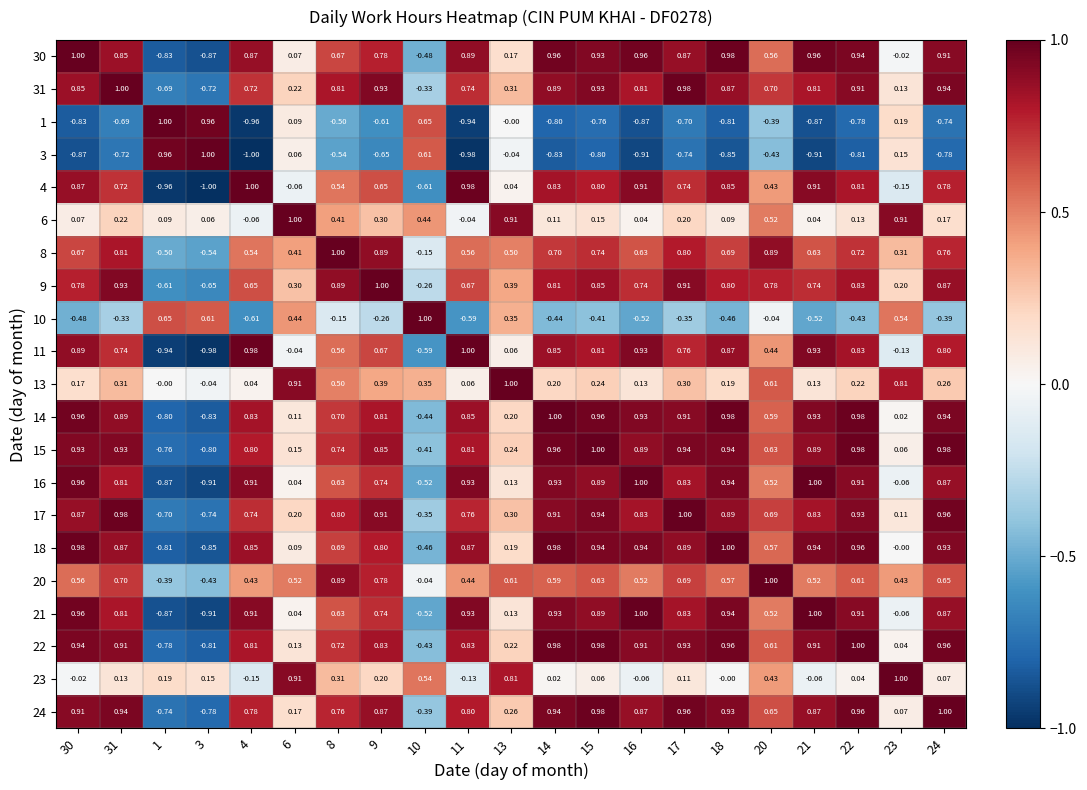

How many data points in 20 are less than 0?

3